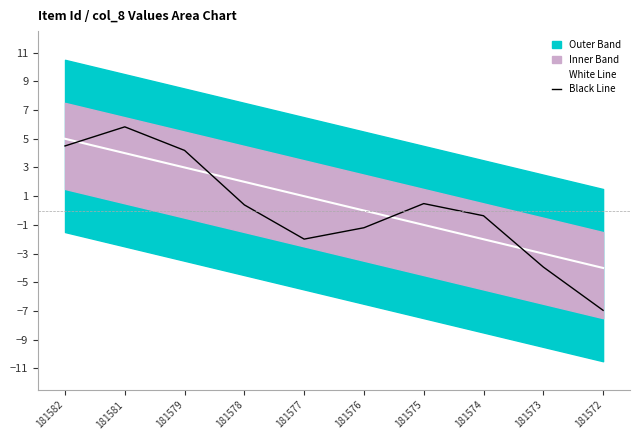

Which series has the widest spread of values?

Black Line